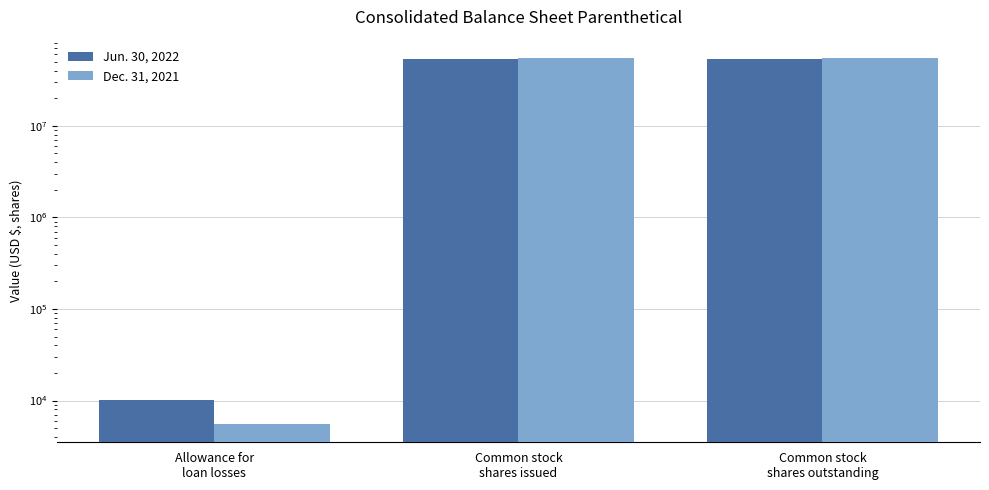

Is it true that Jun. 30, 2022 equals 15633091 at Common stock
shares outstanding?

False